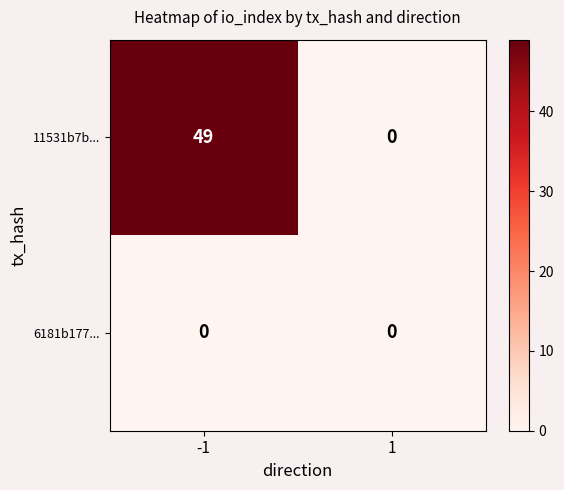

What is the total value across all series at -1?

49